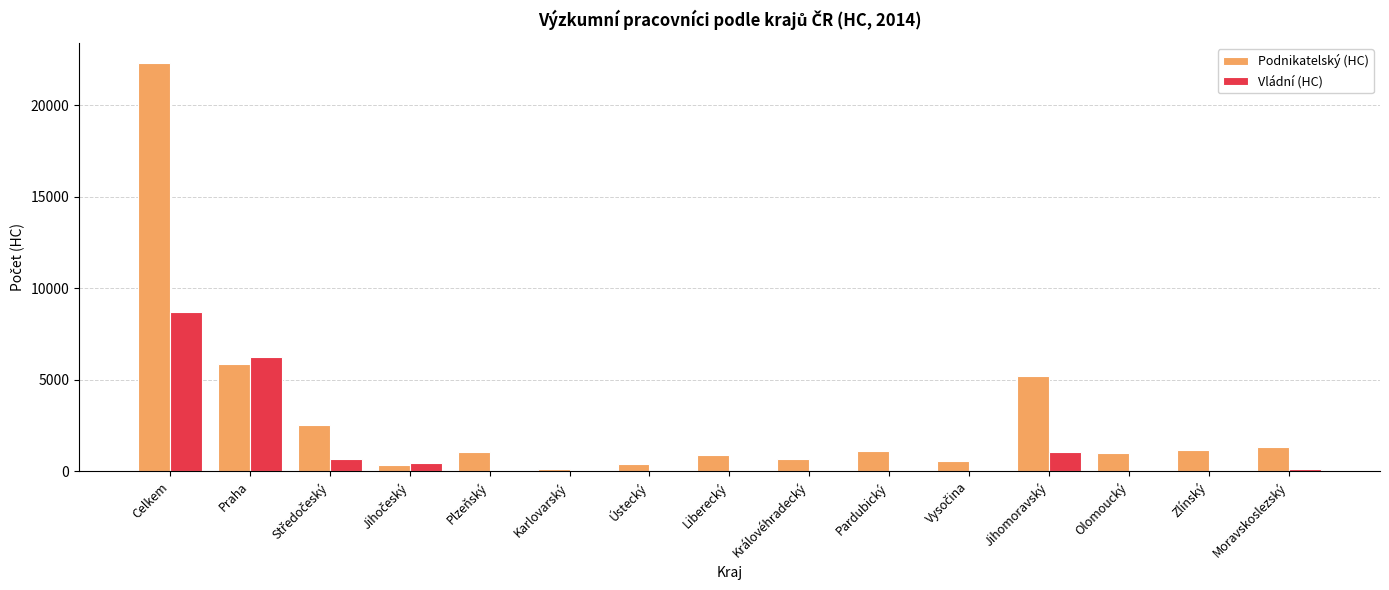

Where is Podnikatelský (HC) nearest to the value 11189?

Praha